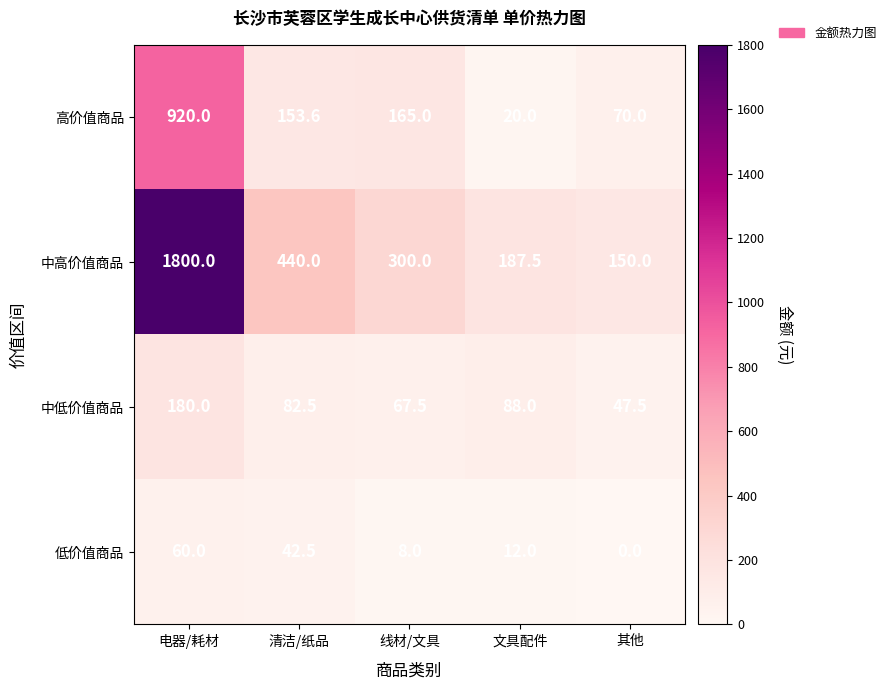

Rank the categories by 中高价值商品 value from lowest to highest.

其他, 文具配件, 线材/文具, 清洁/纸品, 电器/耗材